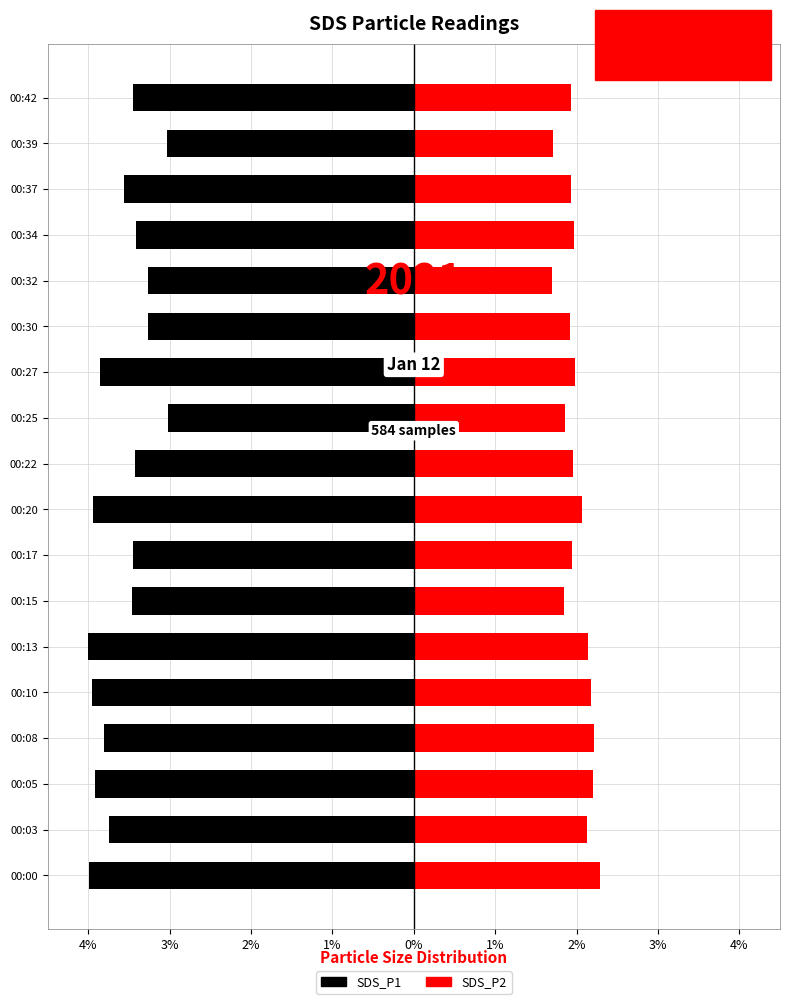

Does the chart contain stacked bars?

No